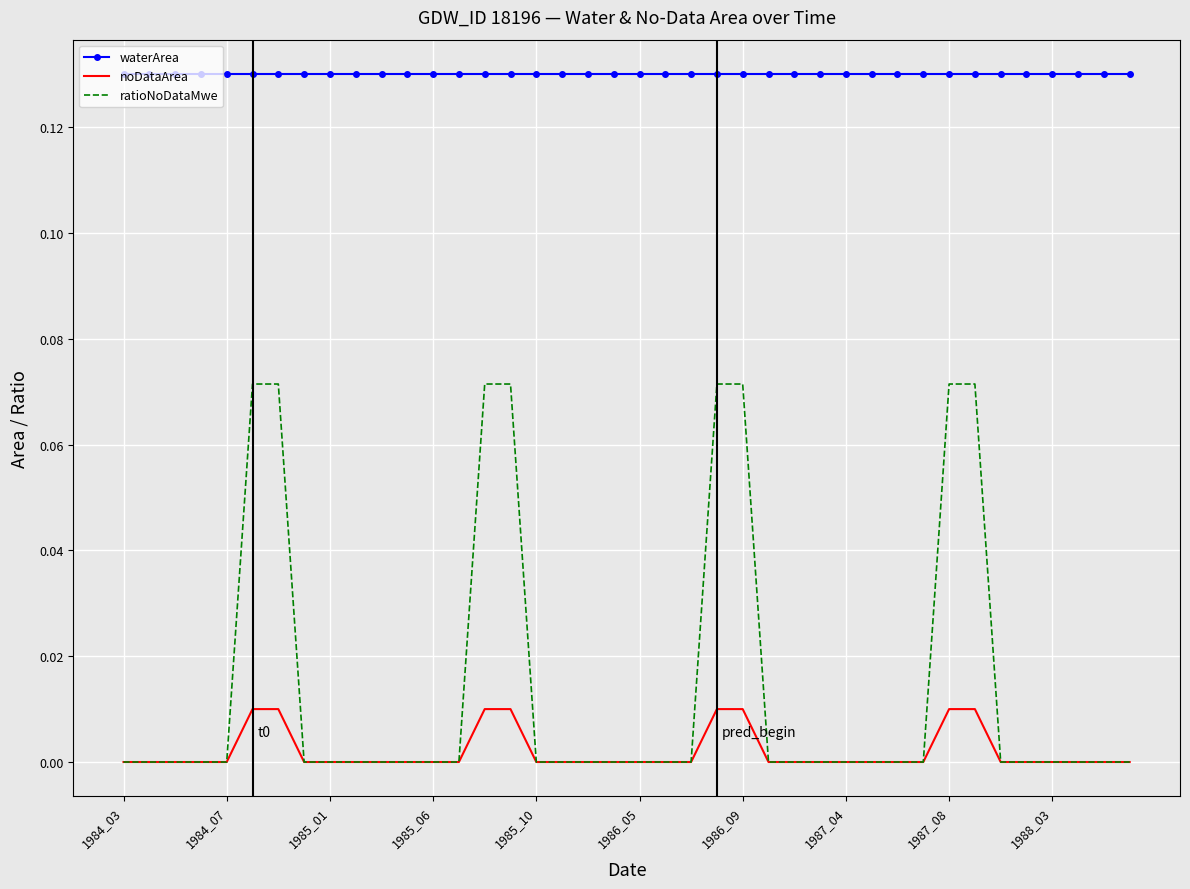

Rank the series by their maximum value, from lowest to highest.

noDataArea, ratioNoDataMwe, waterArea